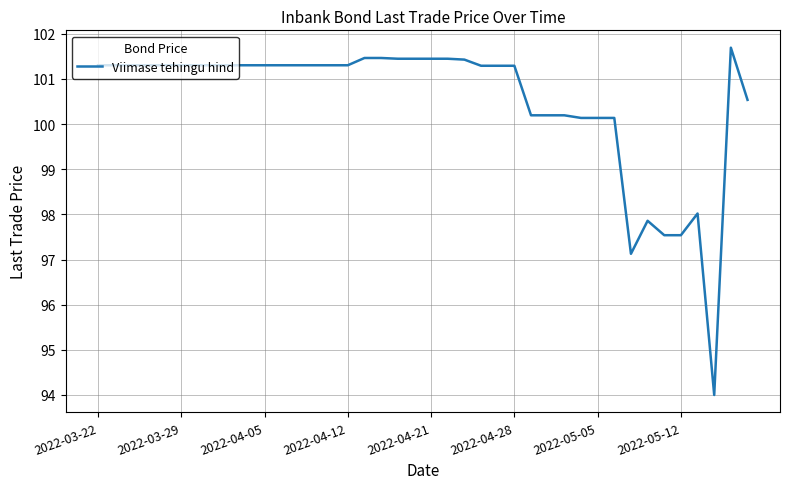

What is the greatest value displayed?

101.7